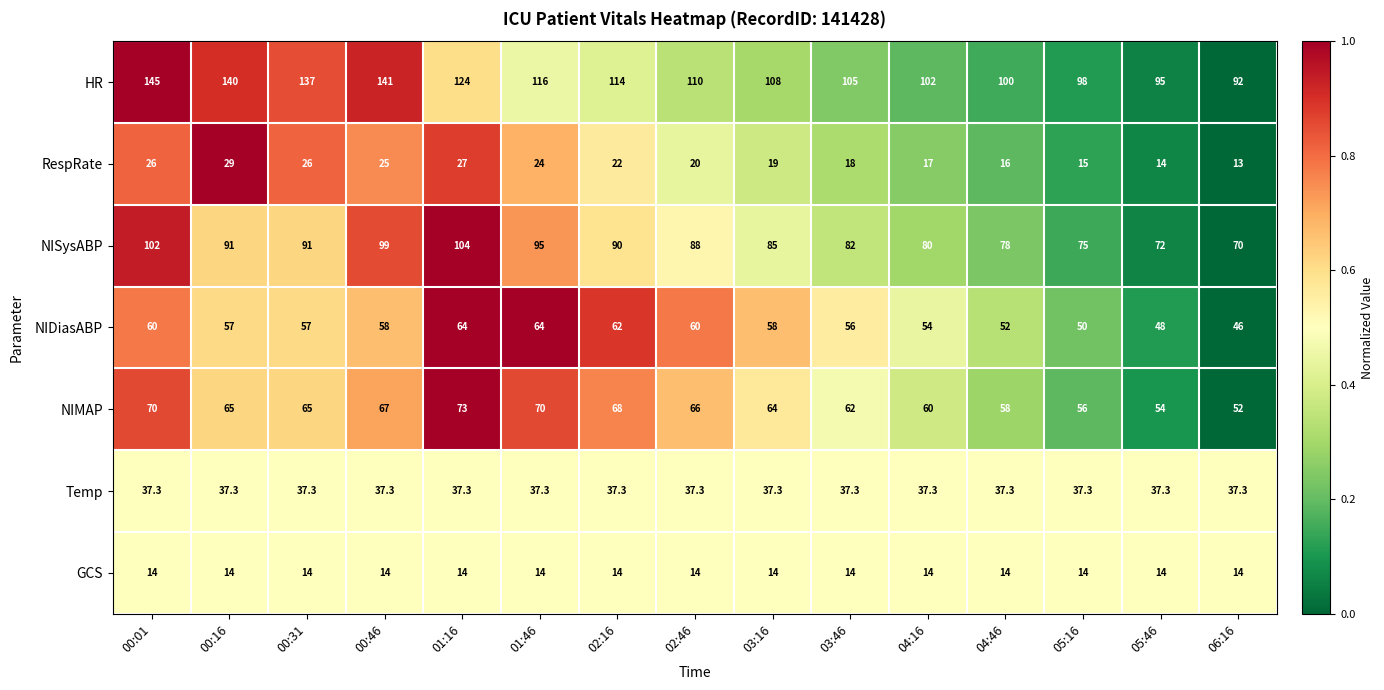

The value of NIMAP at 04:46 is 58.0. True or false?

True